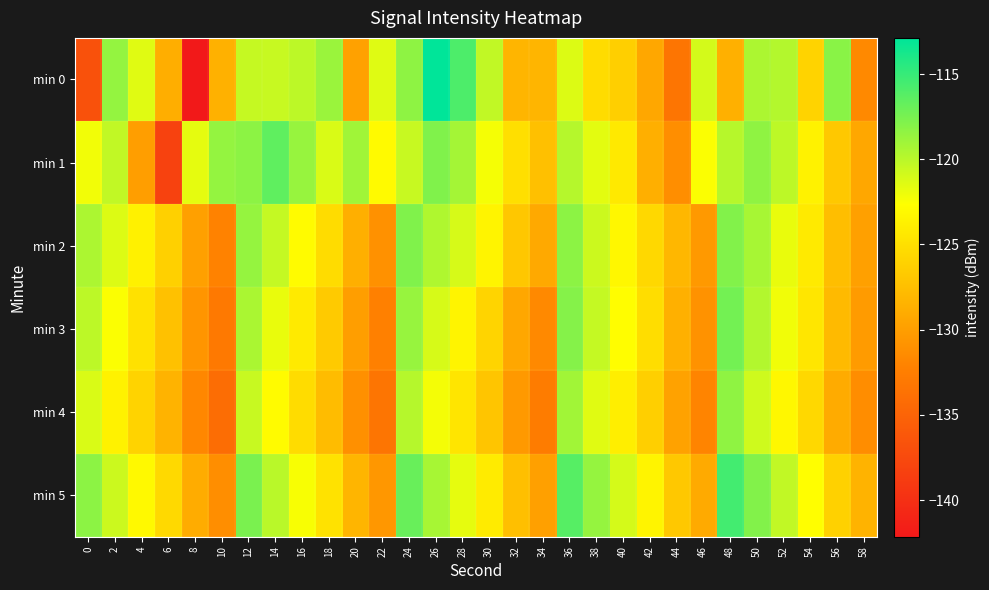

What is the total value across all series at 18?

-744.4